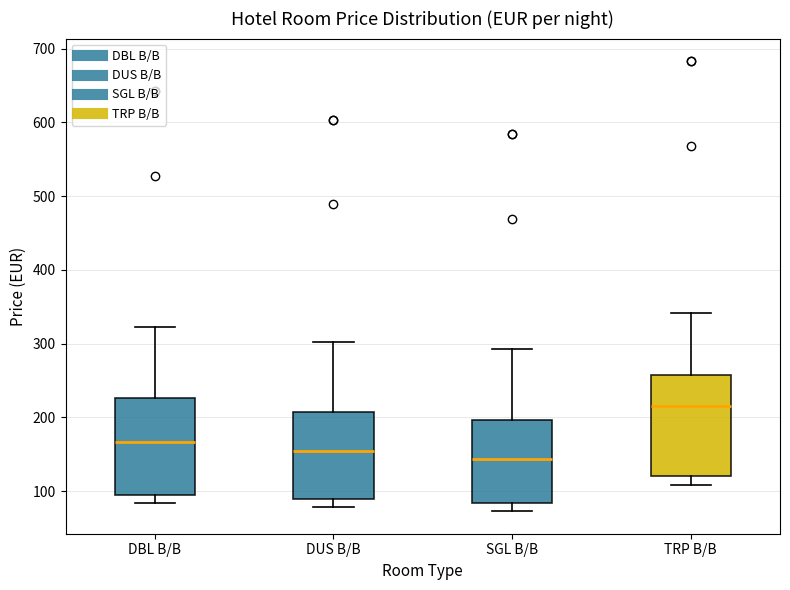

Reading left to right, read every box against the y-axis: the position of its median line, the range the box covers, and the ends of its whiskers. The values are not printed on the chart, so give them approximately, as read against the axis.

DBL B/B: median 170, box 100 to 230, whiskers 80 to 320
DUS B/B: median 160, box 90 to 210, whiskers 80 to 300
SGL B/B: median 140, box 80 to 200, whiskers 70 to 290
TRP B/B: median 220, box 120 to 260, whiskers 110 to 340